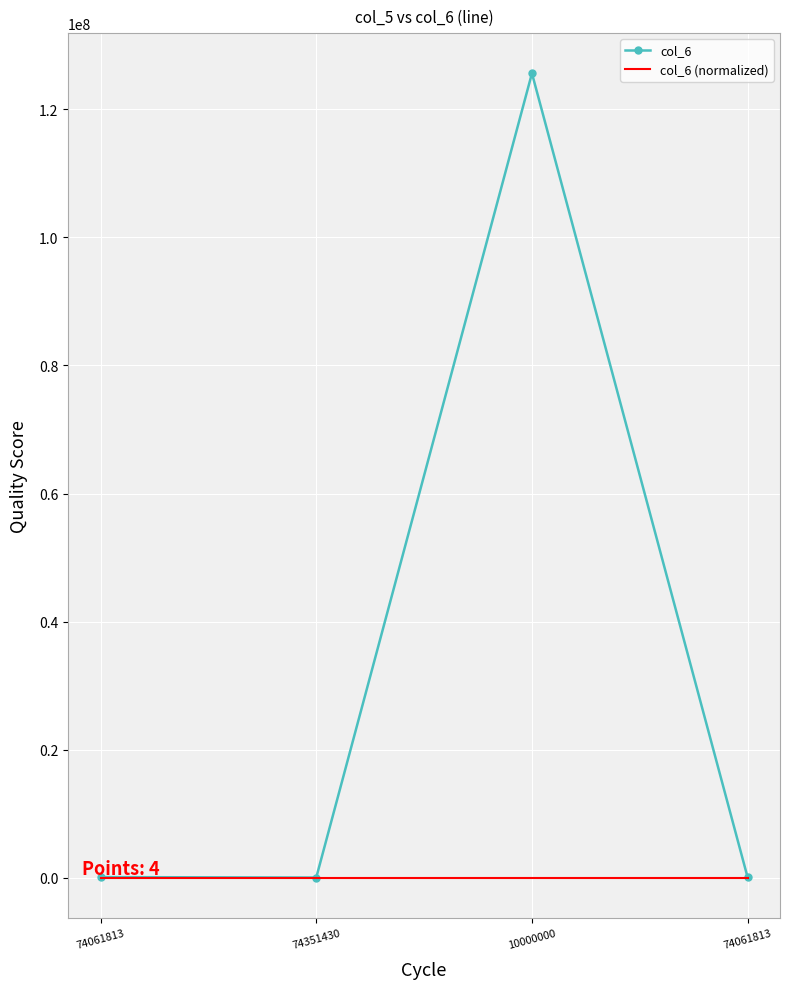

What are all the series names shown in the legend?

col_6, col_6 (normalized)